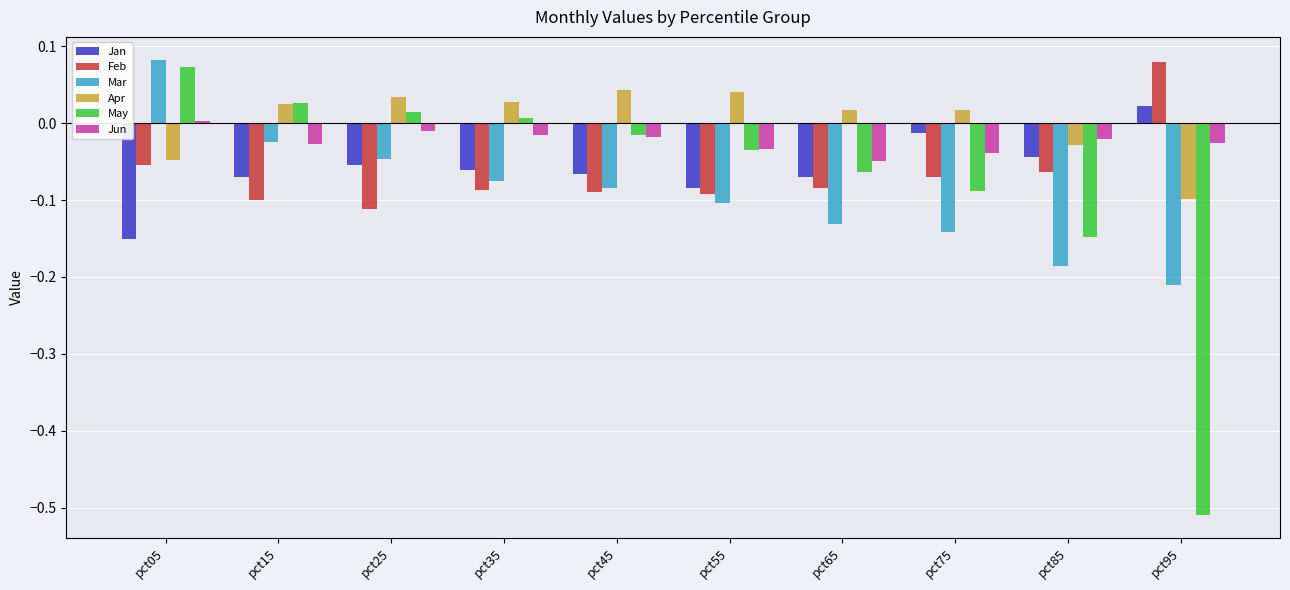

What is the sum of all Mar values?

-0.9